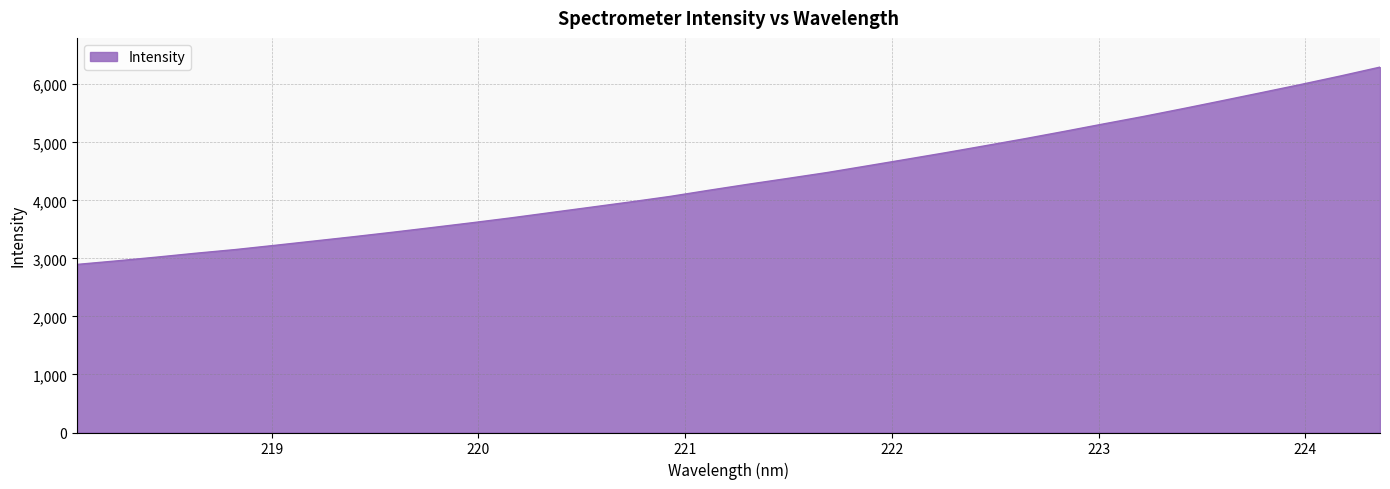

What is the maximum value shown in the chart?

6295.3